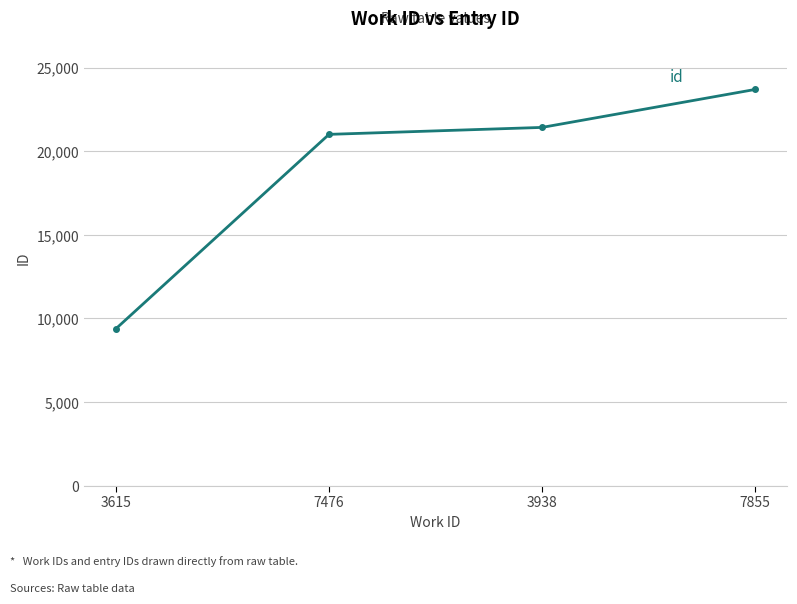

What is the ratio of the value at 3938 to the value at 7855?

0.9